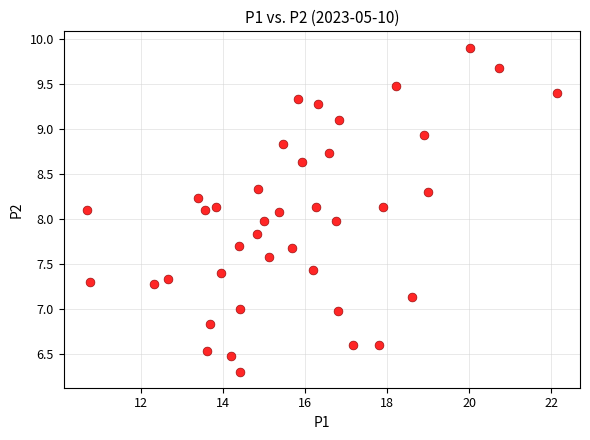

What is the range of X values (max minus min)?

11.4